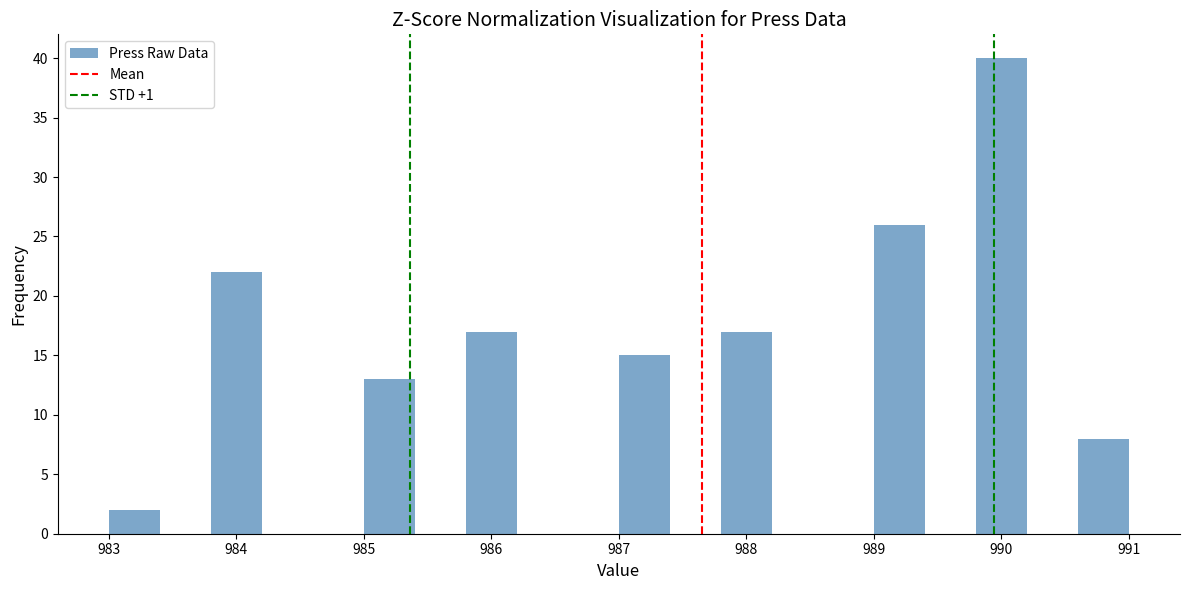

Reading left to right, transcribe this chart: for each bar, give the range it covers on the x-axis and its height. The values are not printed on the chart, so give them approximately, as read against the axis.

983.0 to 983.4: 2
983.4 to 983.8: 0
983.8 to 984.2: 22
984.2 to 984.6: 0
984.6 to 985.0: 0
985.0 to 985.4: 13
985.4 to 985.8: 0
985.8 to 986.2: 17
986.2 to 986.6: 0
986.6 to 987.0: 0
987.0 to 987.4: 15
987.4 to 987.8: 0
987.8 to 988.2: 17
988.2 to 988.6: 0
988.6 to 989.0: 0
989.0 to 989.4: 26
989.4 to 989.8: 0
989.8 to 990.2: 40
990.2 to 990.6: 0
990.6 to 991.0: 8